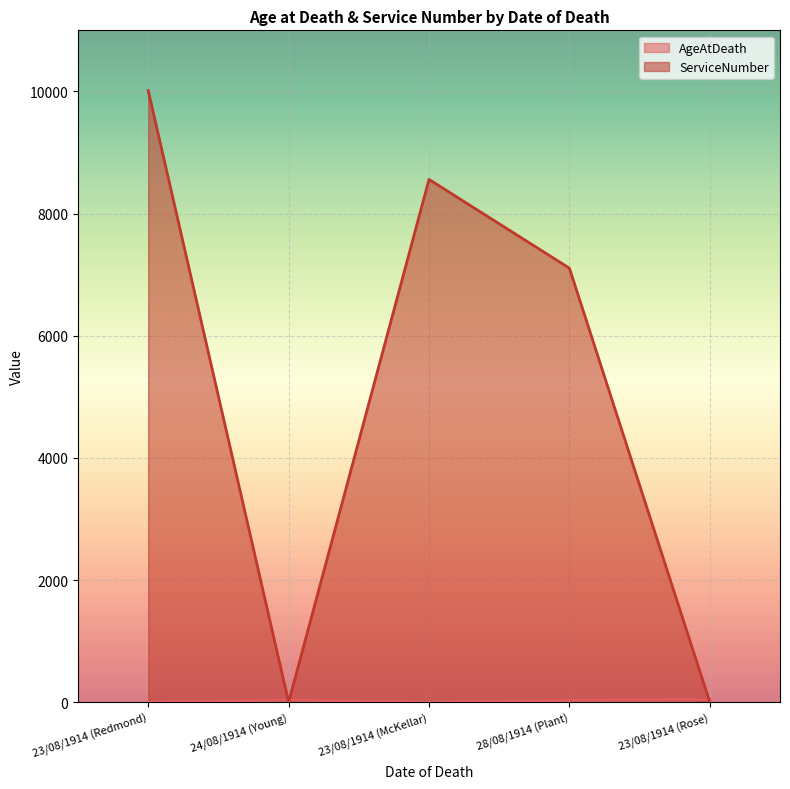

Which series has the largest total across all categories?

ServiceNumber